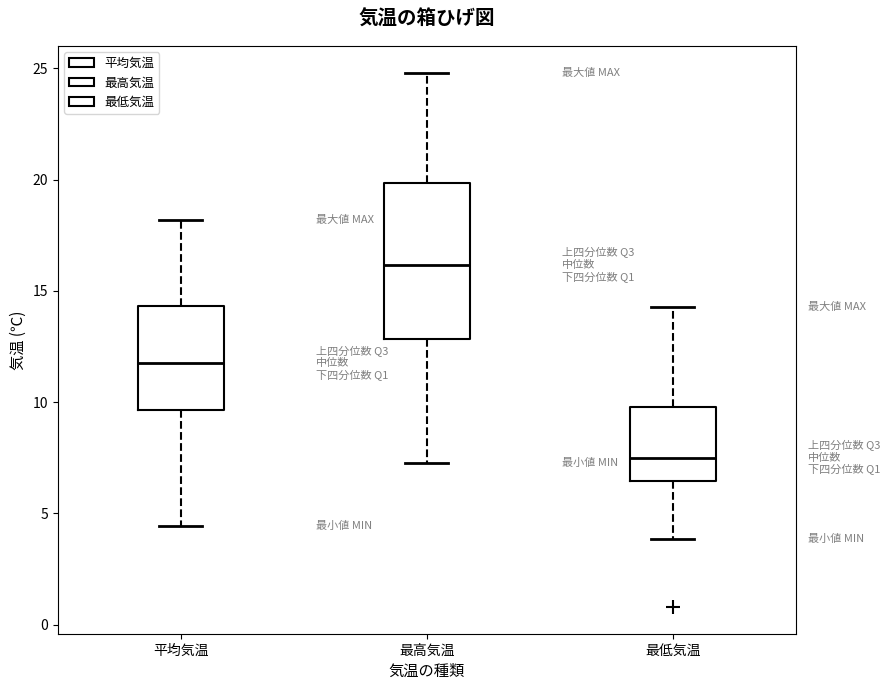

Reading left to right, transcribe this box plot: for each box, give where its median line is, the range the box spans, and where its two whiskers end, as read against the y-axis. The values are not printed on the chart, so give them approximately, as read against the axis.

平均気温: median 11.5, box 9.5 to 14.5, whiskers 4.5 to 18.0
最高気温: median 16.0, box 13.0 to 20.0, whiskers 7.5 to 25.0
最低気温: median 7.5, box 6.5 to 10.0, whiskers 4.0 to 14.5